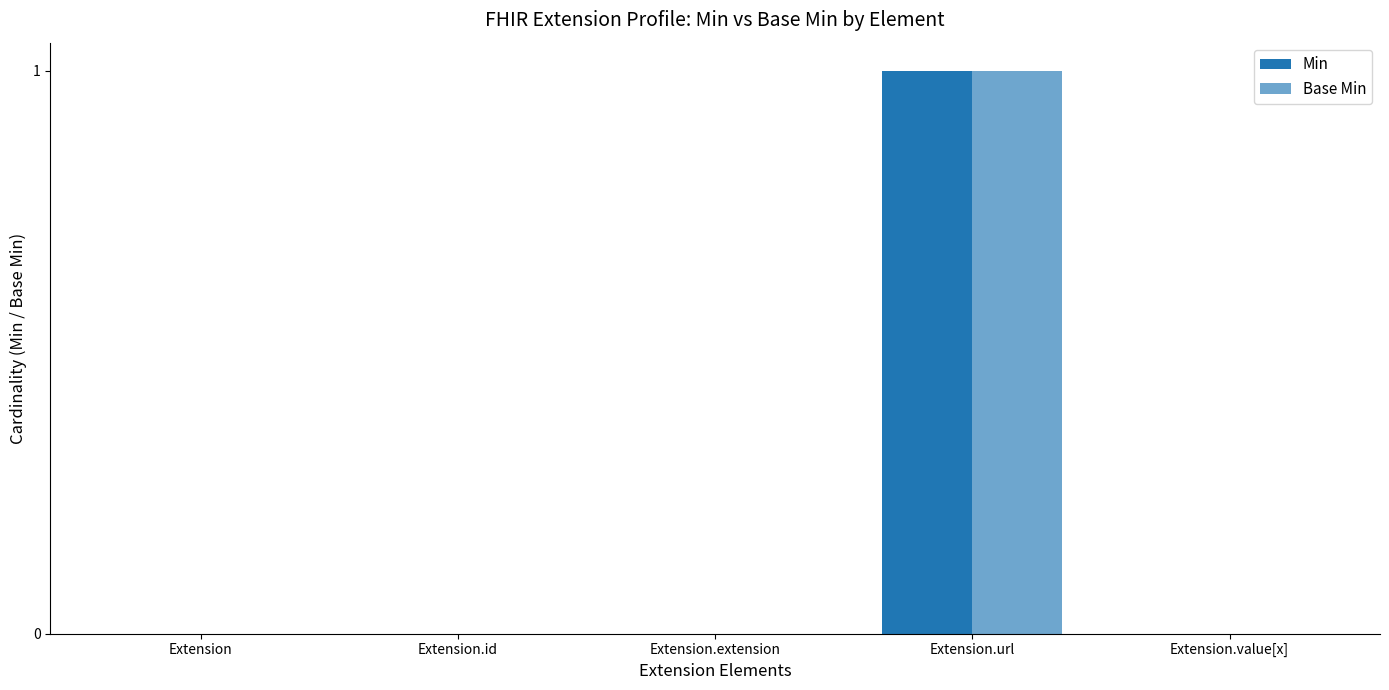

How many data points does each series have?

5